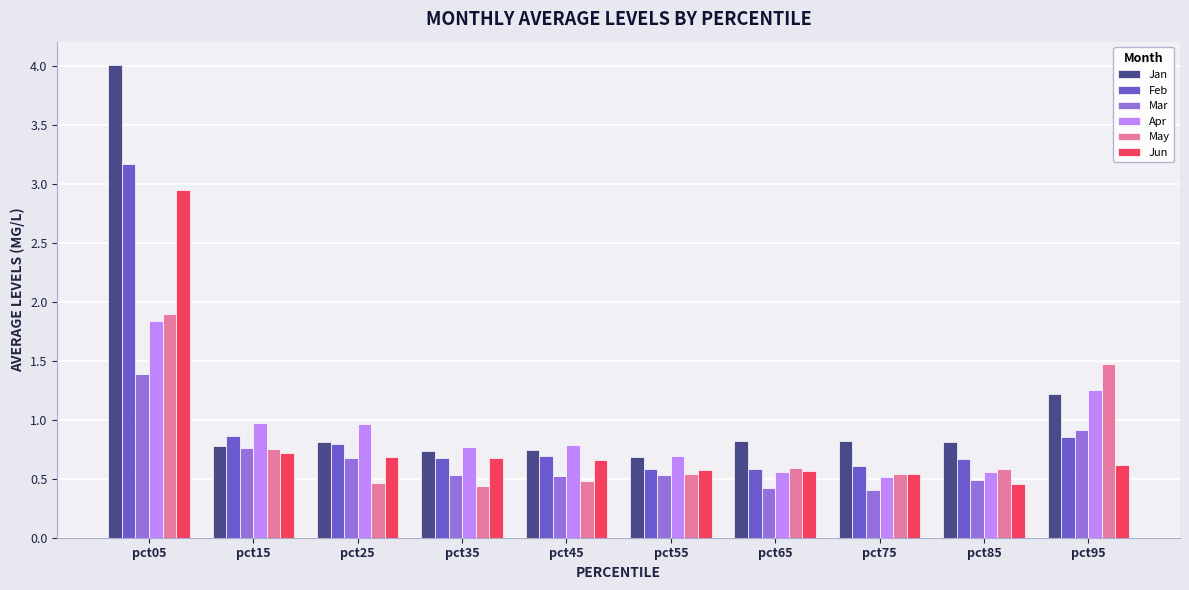

How many series are shown in this chart?

6